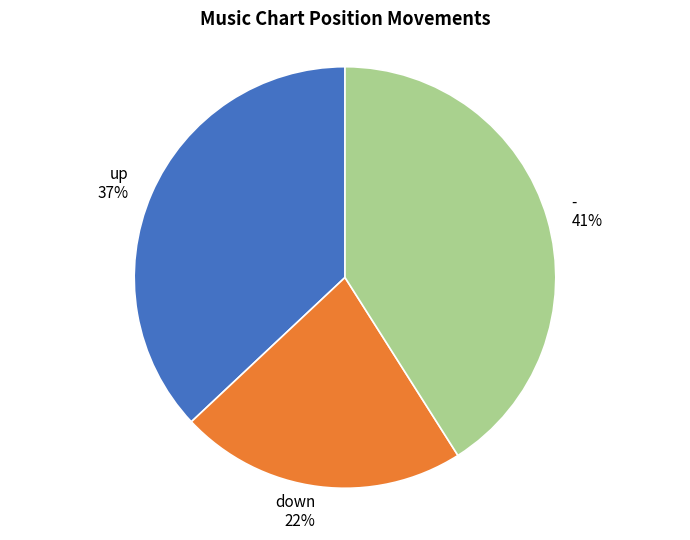

How many segments does this pie chart have?

3